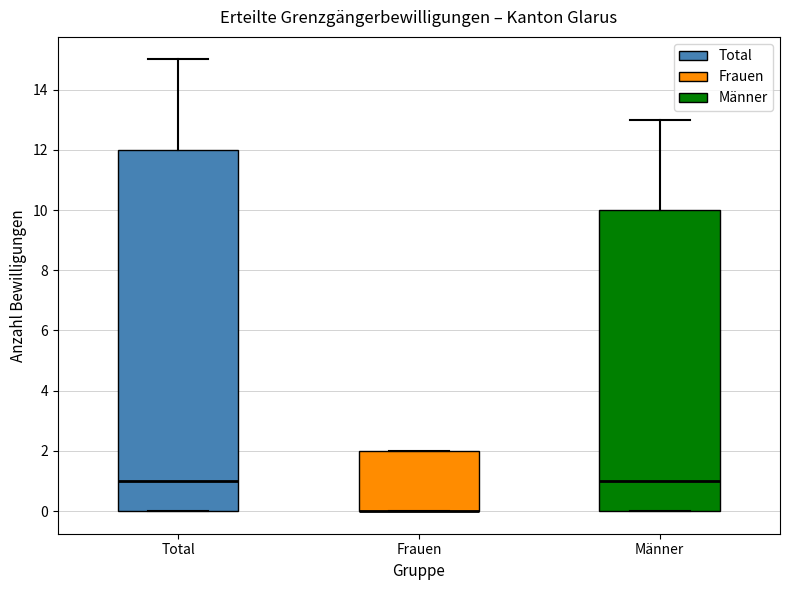

Reading left to right, transcribe this box plot: for each box, give where its median line is, the range the box spans, and where its two whiskers end, as read against the y-axis. The values are not printed on the chart, so give them approximately, as read against the axis.

Total: median 1, box 0 to 12, whiskers 0 to 15
Frauen: median 0 (drawn on the box's lower edge), box 0 to 2, whiskers 0 to 2
Männer: median 1, box 0 to 10, whiskers 0 to 13